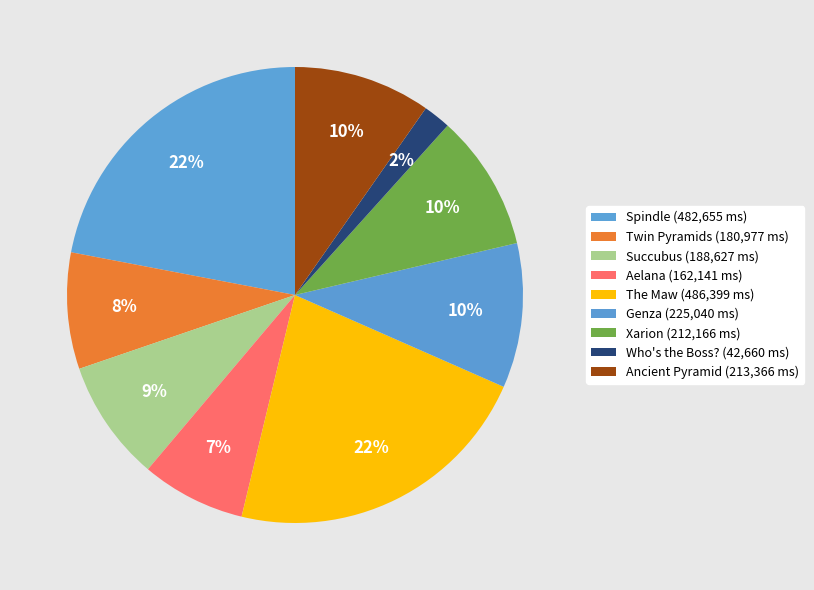

What is the total percentage of Ancient Pyramid and Spindle?

31.7%